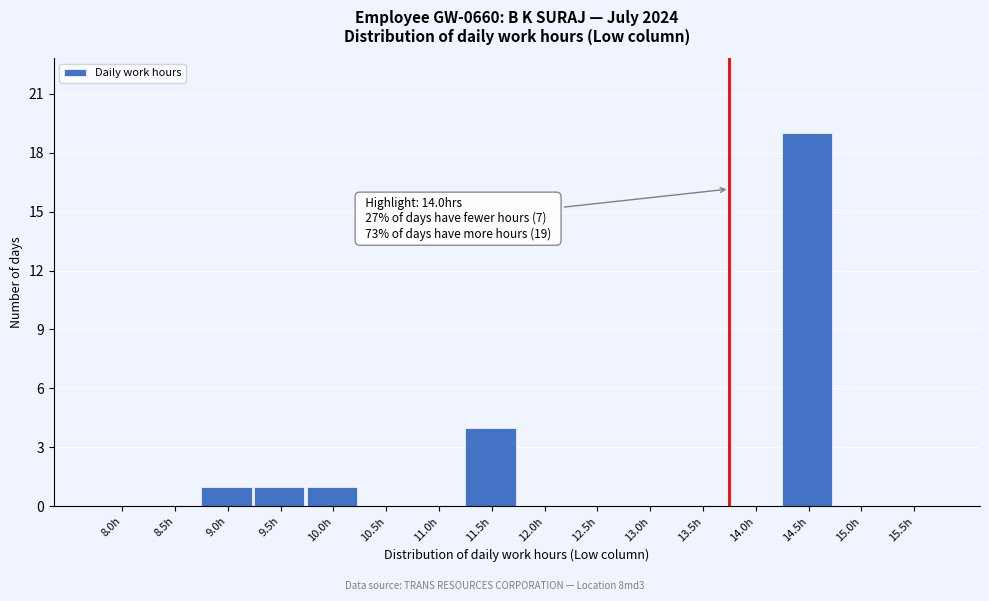

Reading left to right, list all the values displayed in this chart.

8.0h=0	8.5h=0	9.0h=1	9.5h=1	10.0h=1	10.5h=0	11.0h=0	11.5h=4	12.0h=0	12.5h=0	13.0h=0	13.5h=0	14.0h=0	14.5h=19	15.0h=0	15.5h=0